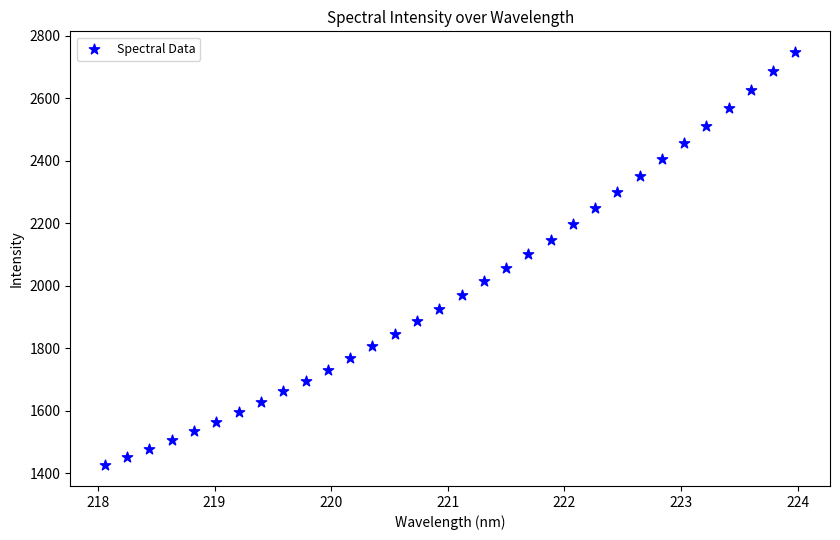

What is the range of X values (max minus min)?

5.9